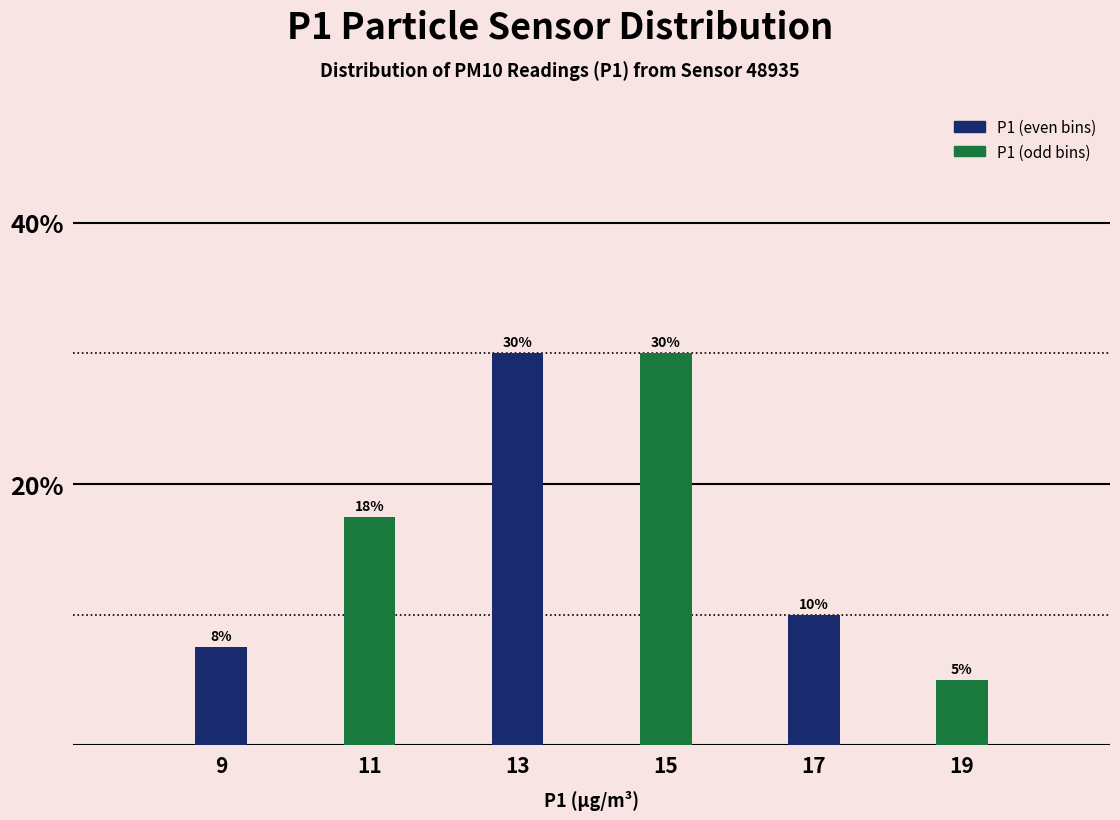

What is the value of the 3rd bar from the left?

30.0